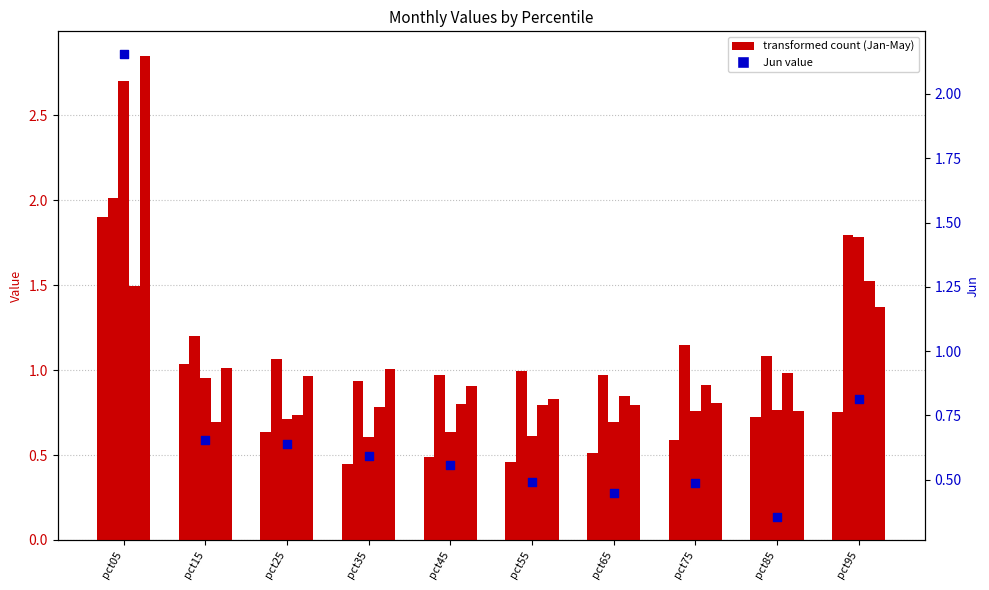

What is the total value across all series at pct75?

4.7